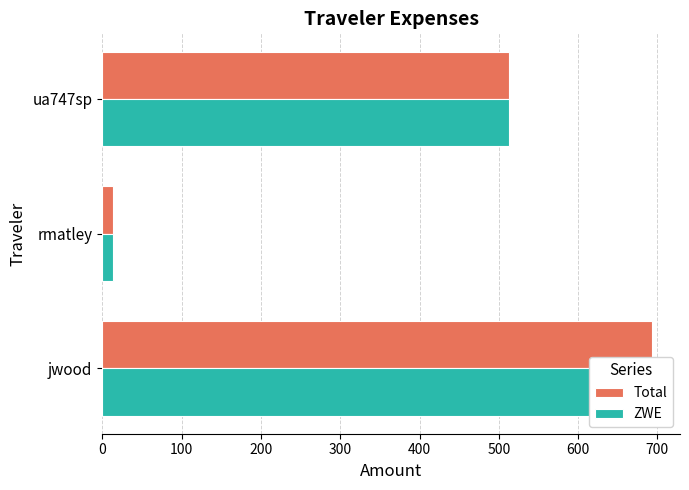

Which series has the largest range (max minus min)?

Total